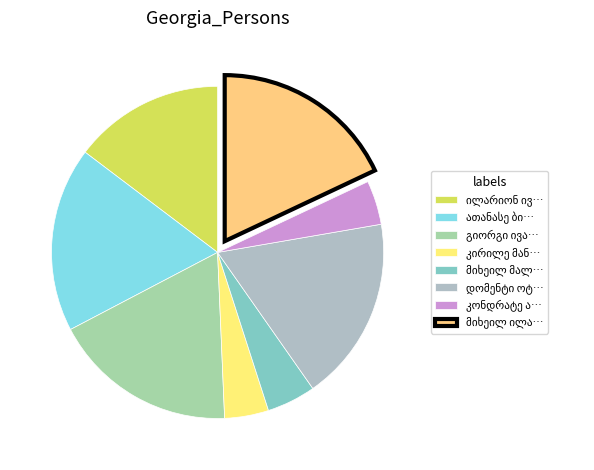

How many slices are in this pie chart?

8